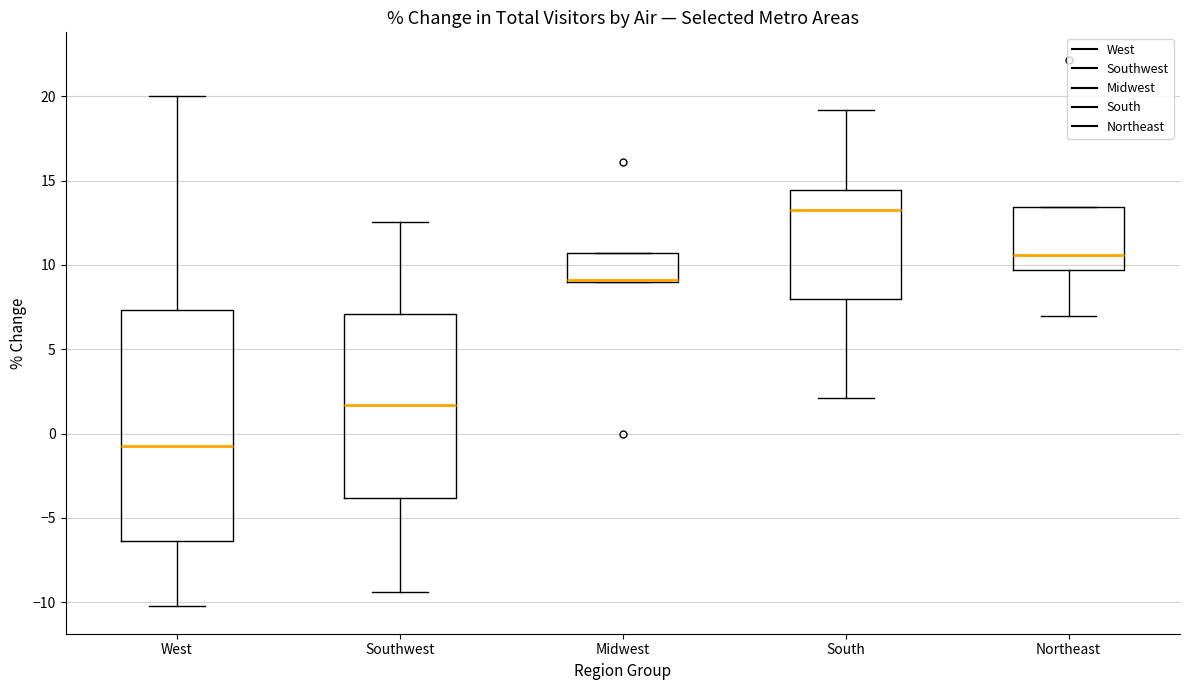

Which box is the tallest, from its lower edge to its upper edge?

West